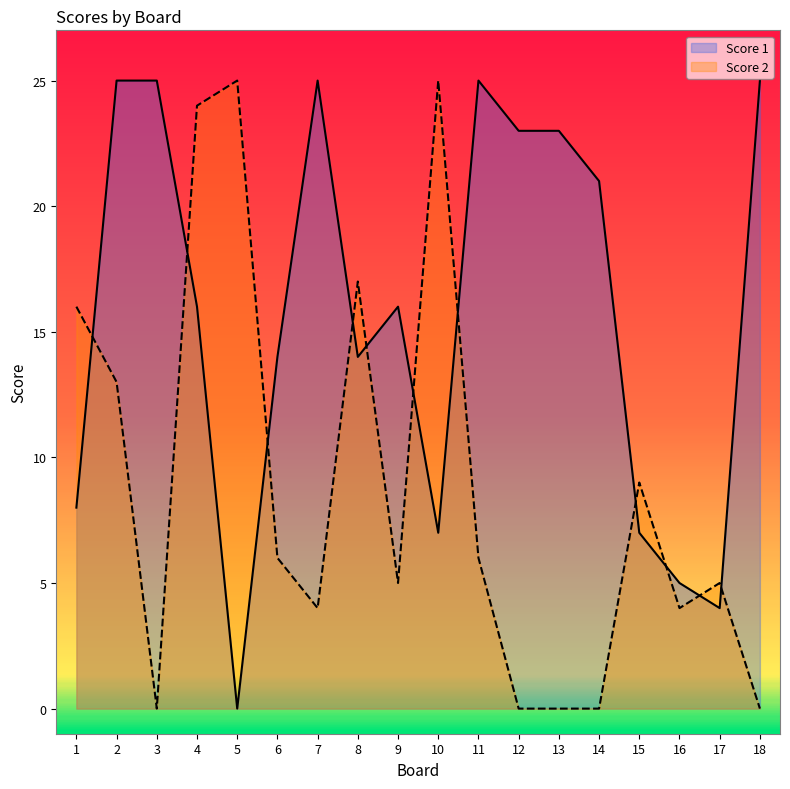

What is the difference between the second highest and minimum values in the Score 1 series?

25